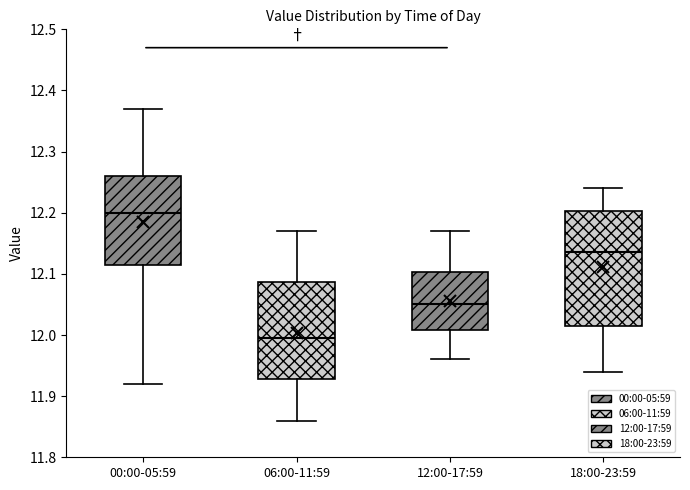

Where does the lower whisker of the box for 00:00-05:59 end on the y-axis? The values are not printed on the chart, so give them approximately, as read against the axis.

11.92